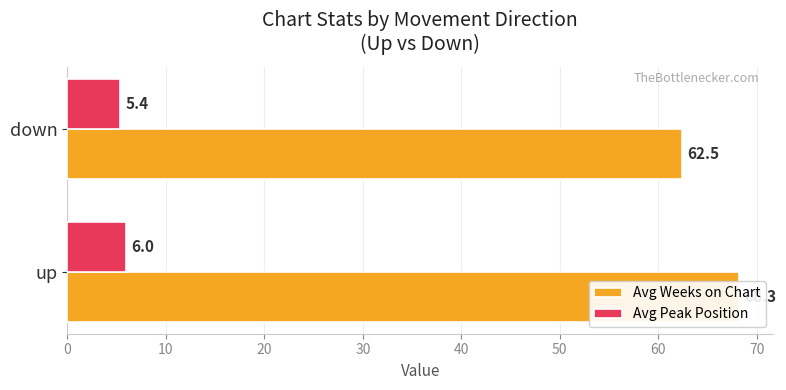

What is the approximate value of Avg Weeks on Chart at down?

62.5